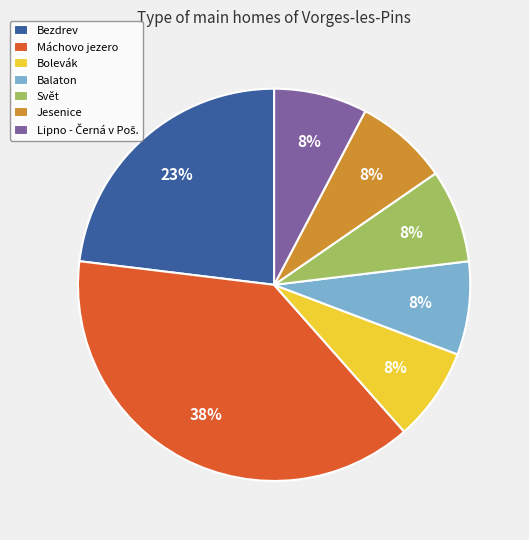

Approximately how many times larger is the value at Svět compared to Balaton?

1.0